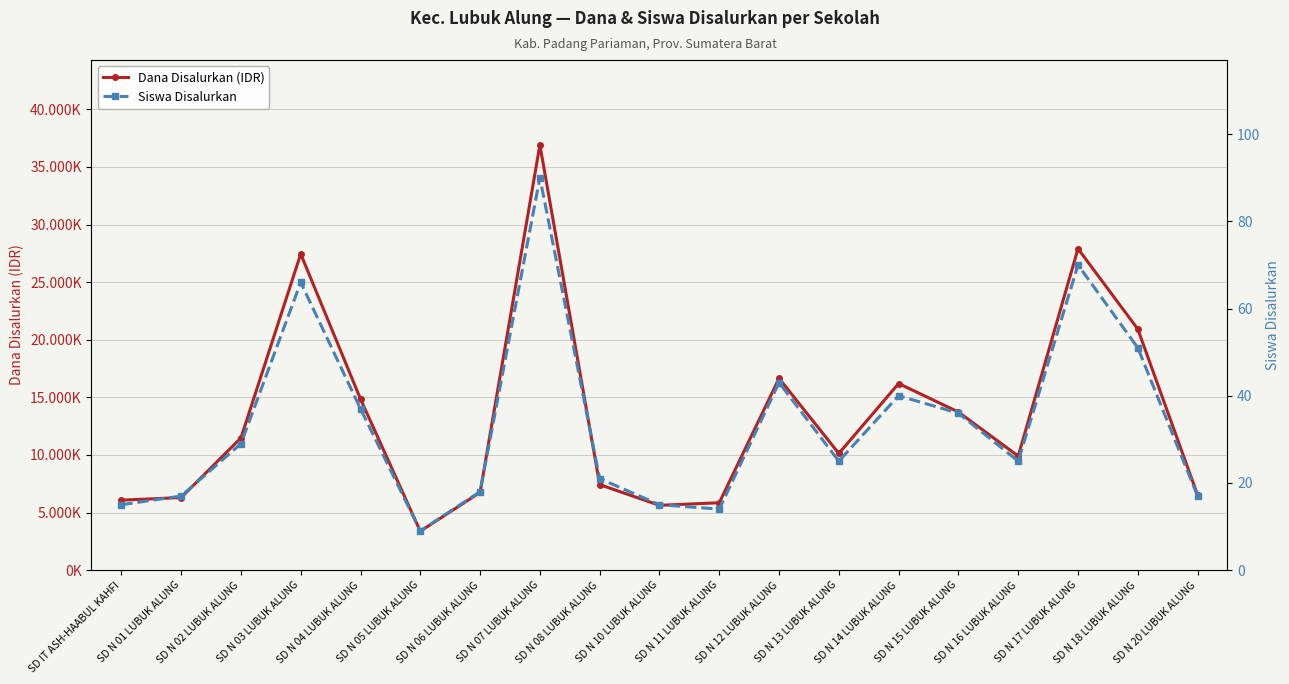

Between SD IT ASH-HAABUL KAHFI and SD N 12 LUBUK ALUNG, which is larger?

SD N 12 LUBUK ALUNG